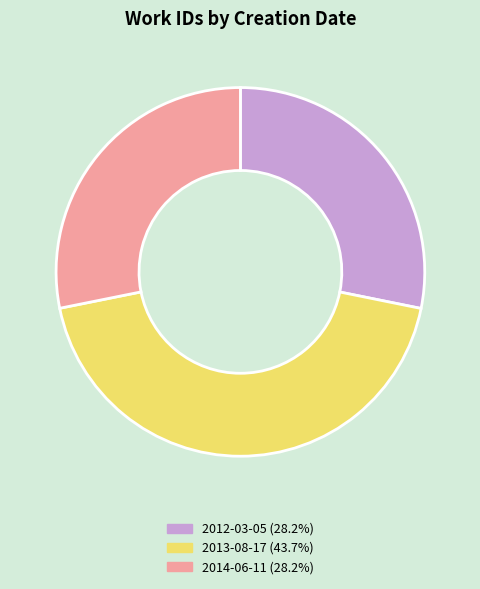

Is the sum of 2014-06-11 and 2012-03-05 greater than half?

Yes